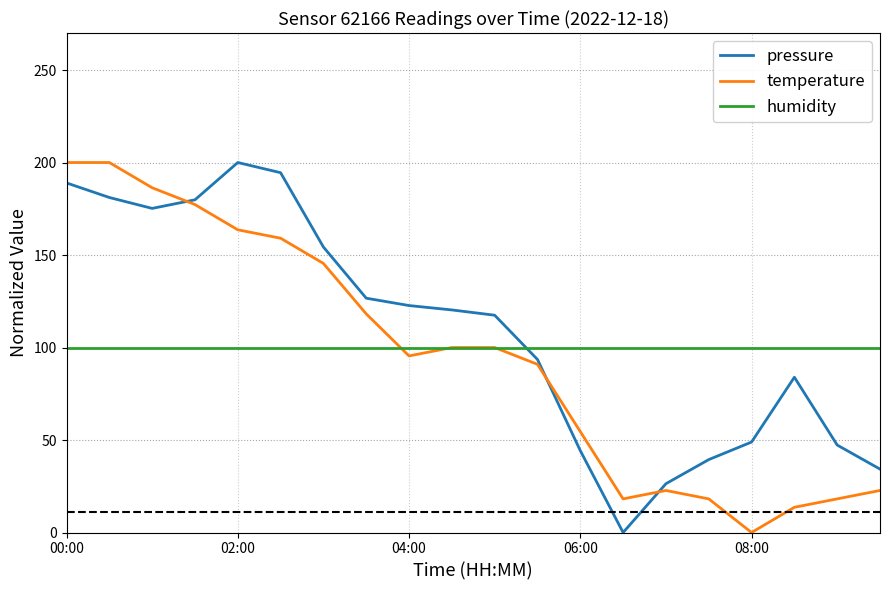

True or false: humidity and pressure intersect in this chart.

True